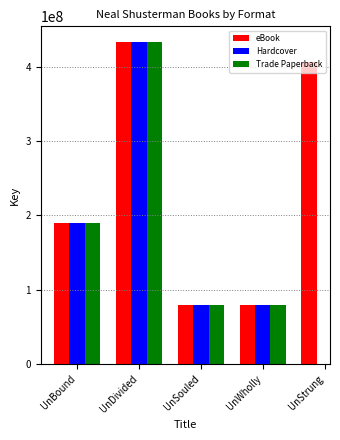

The eBook series shows 406196699.0 at UnStrung. True or false?

True